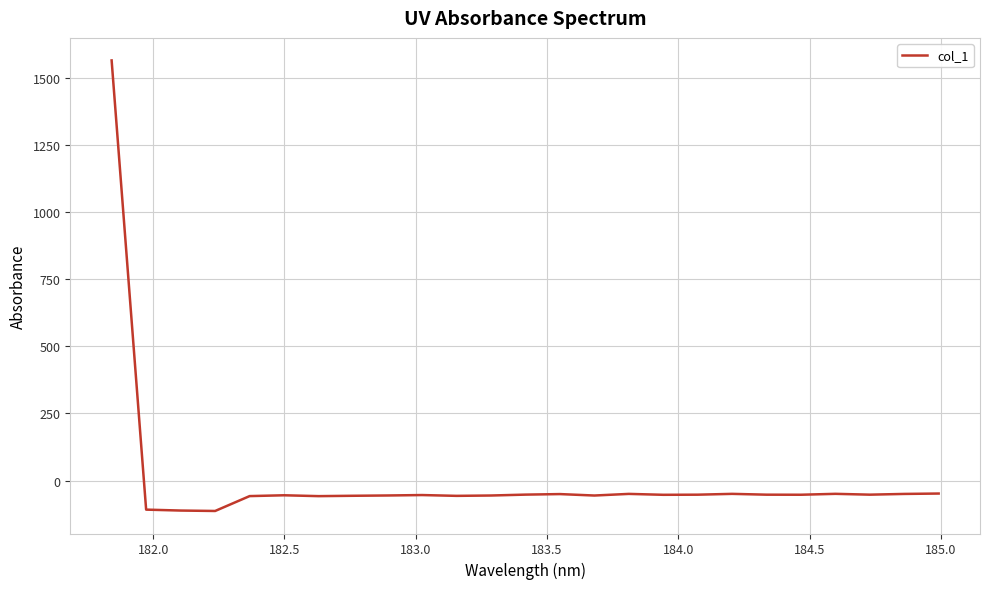

What is the difference between the maximum and minimum values?

1678.6